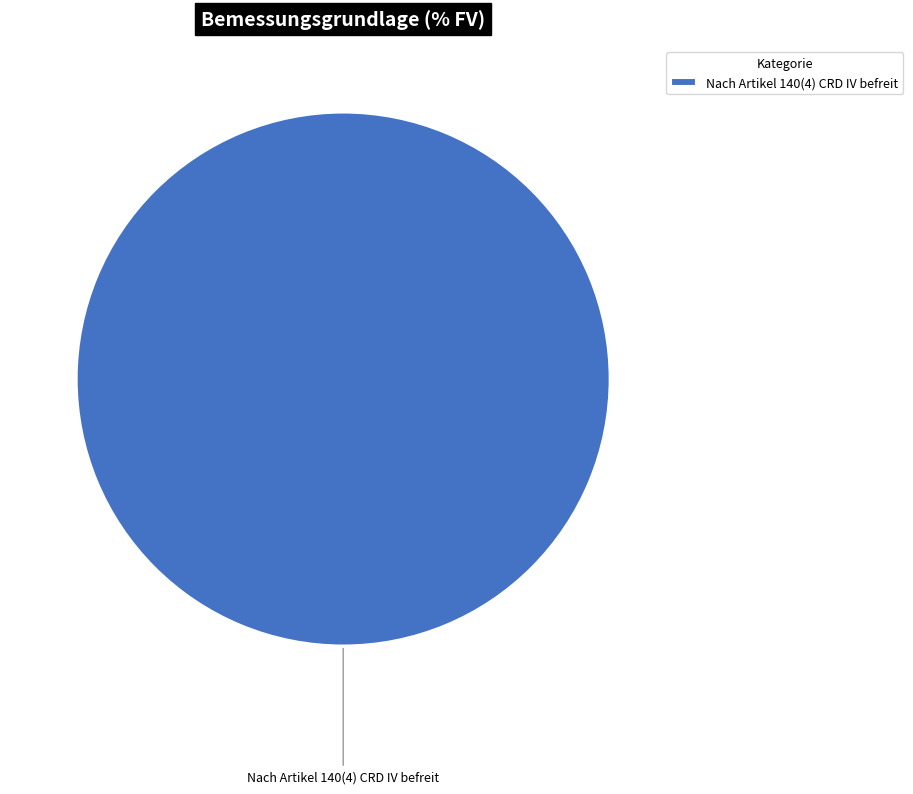

Which category accounts for the majority?

Nach Artikel 140(4) CRD IV befreit